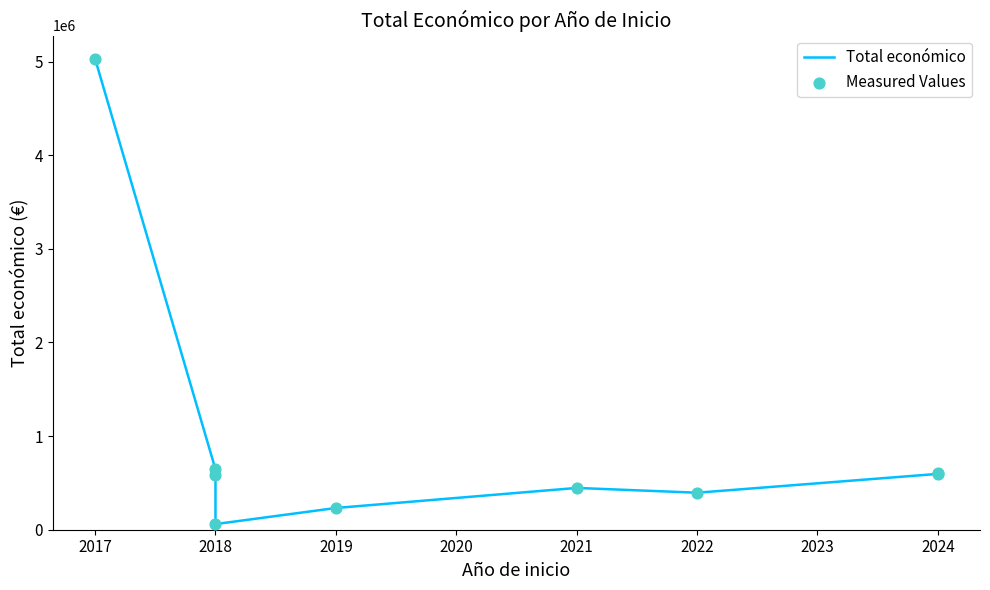

Which series has the largest total across all categories?

Total económico